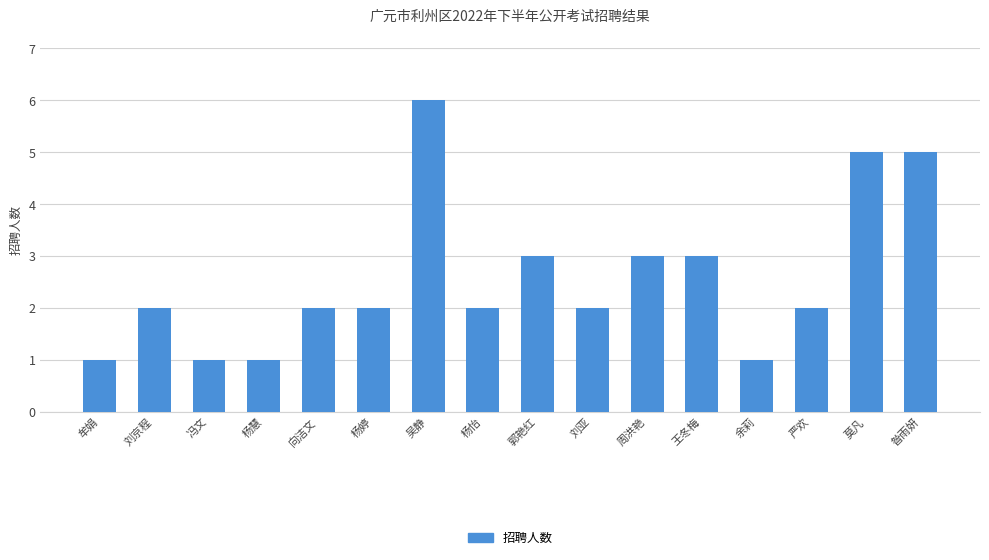

What is the label of the 5th bar from the right?

王冬梅